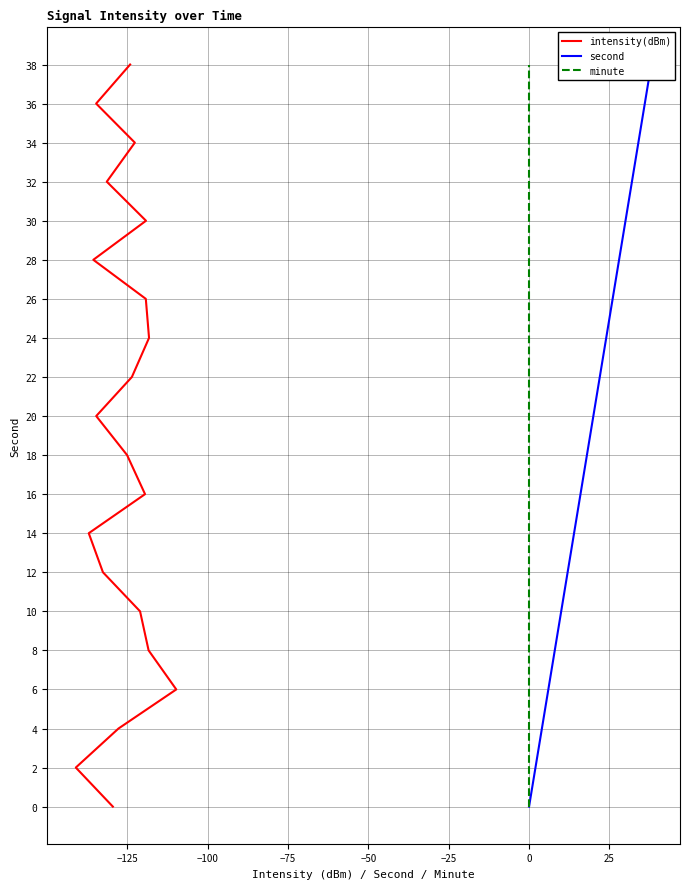

The value of second at 17 is 9. True or false?

False